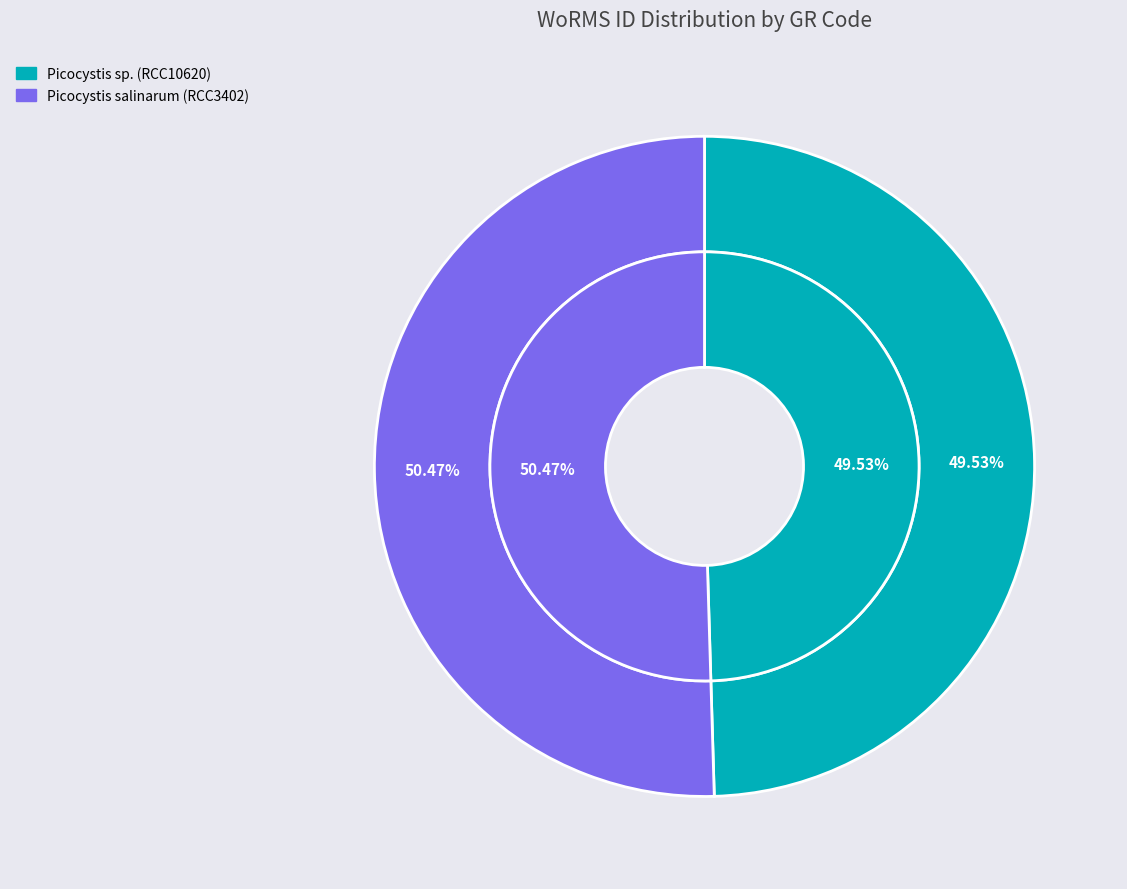

To the nearest percent, what is the difference between the Picocystis sp. (RCC10620) and Picocystis salinarum (RCC3402) slice percentages?

1%